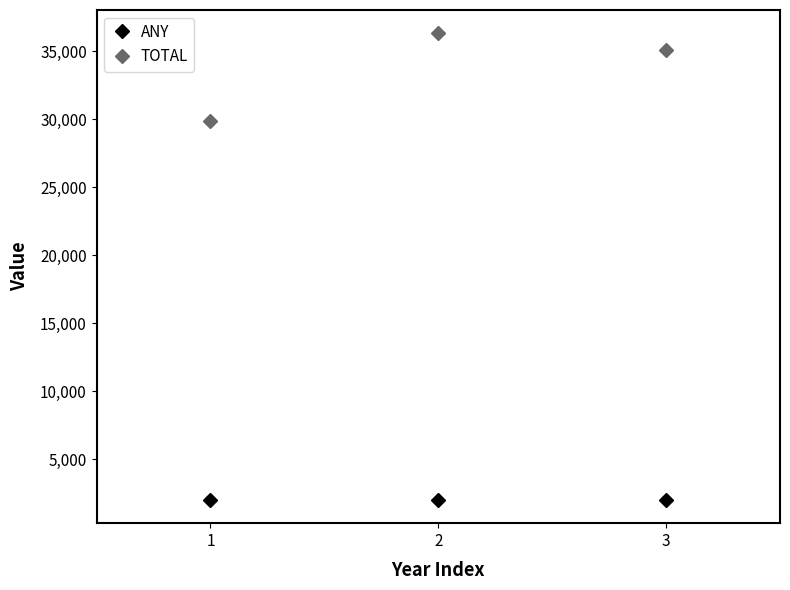

Count the number of categories in the chart.

3